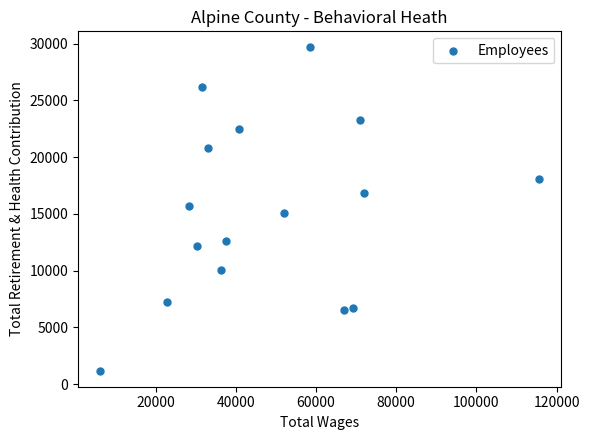

What is the range of Y values (max minus min)?

28473